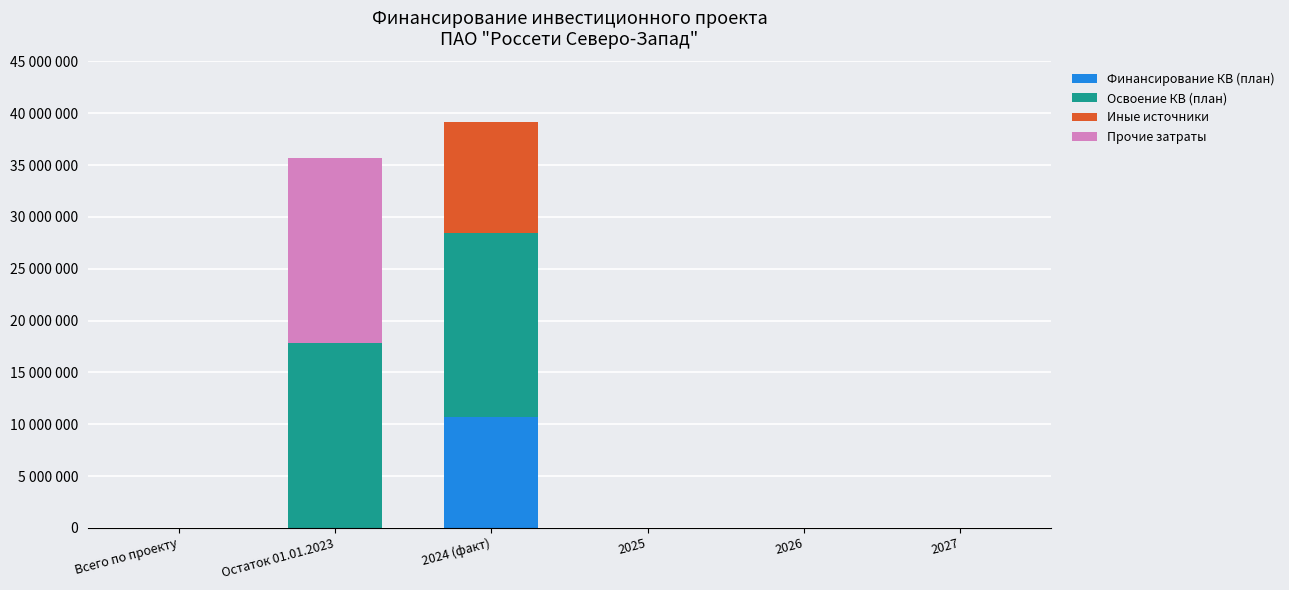

Does the chart contain stacked bars?

Yes